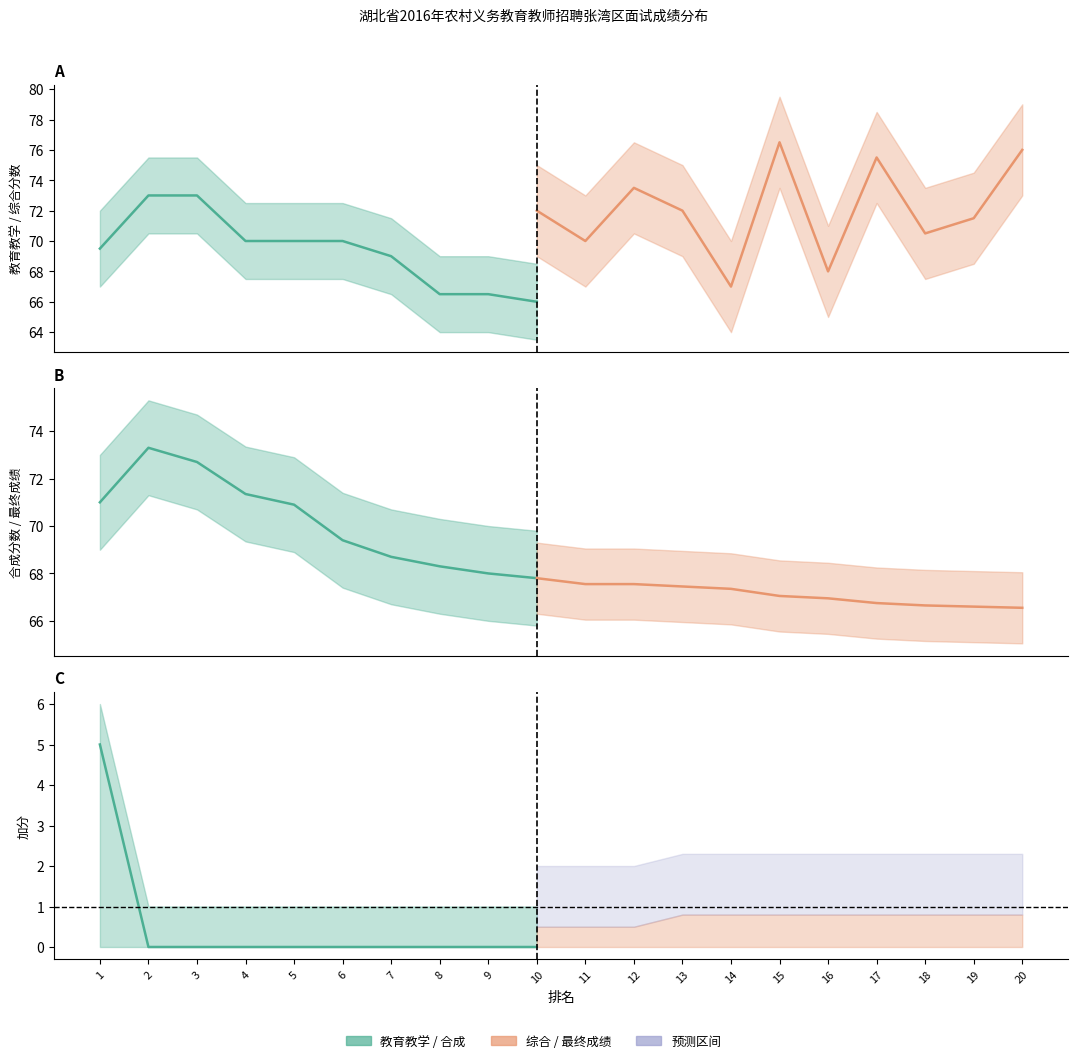

Where is the first local minimum for 教育教学?

10